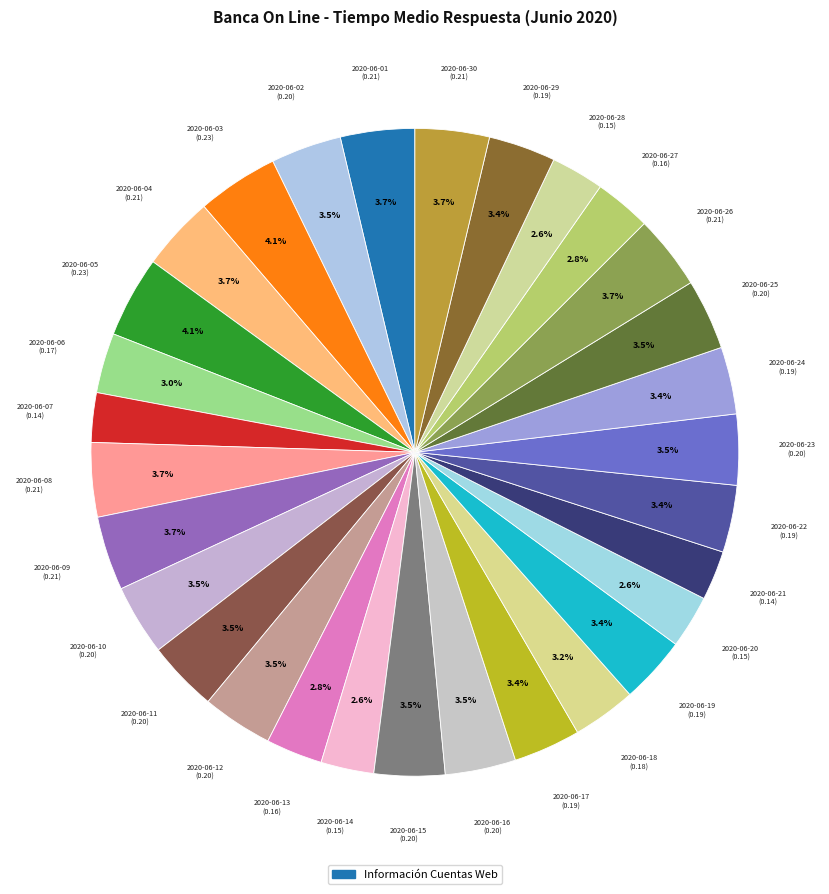

What is the largest slice in the pie chart?

2020-06-03